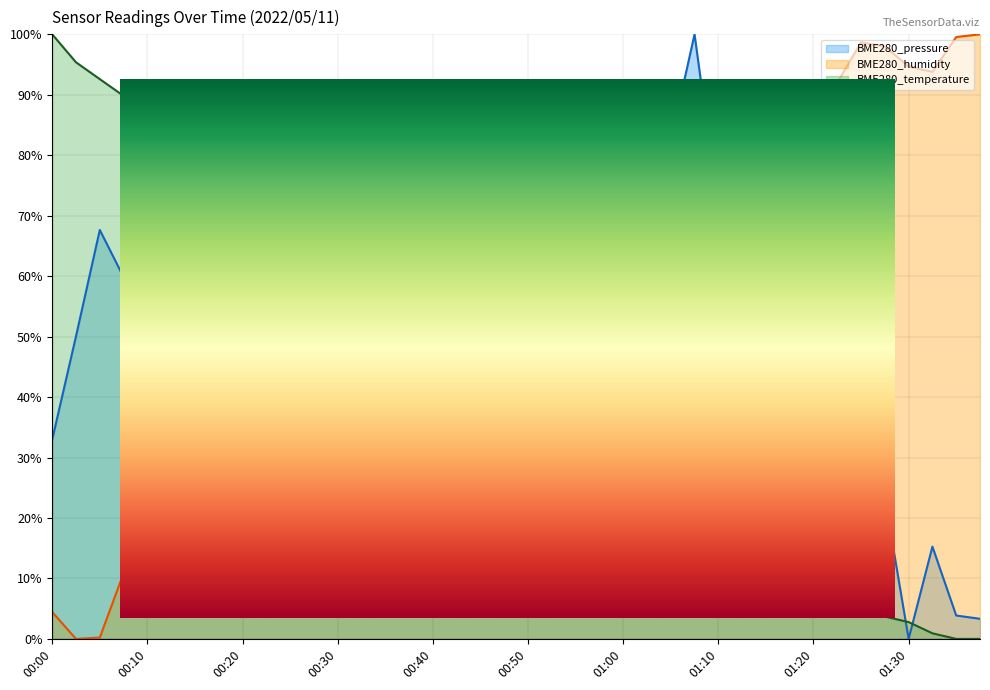

Is it true that BME280_pressure equals 59.8 at 00:32?

True